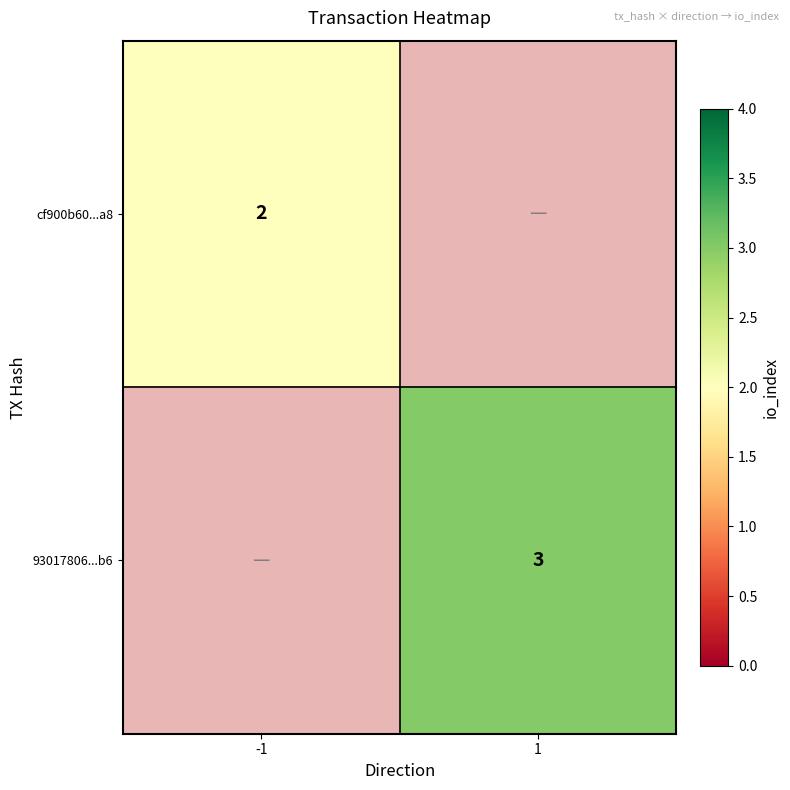

The value of cf900b60...a8 at -1 is 2.7. True or false?

False